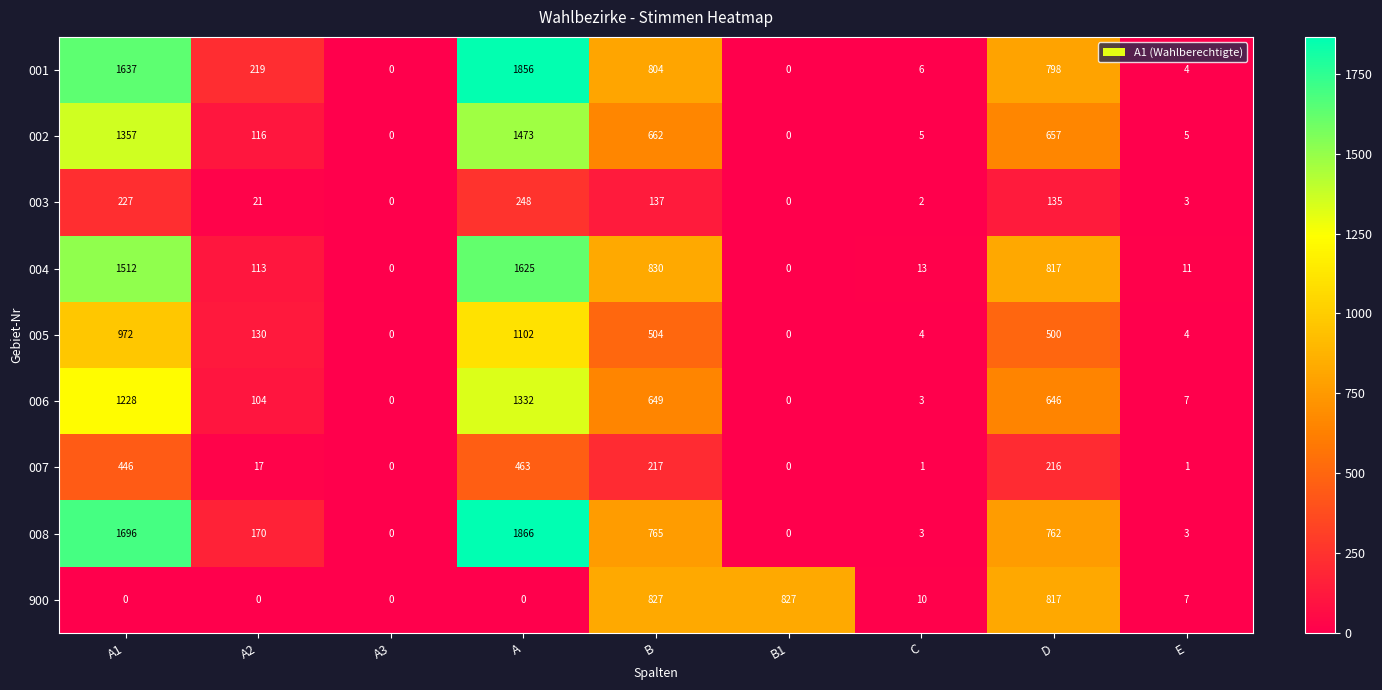

List the series in order of their peak value, highest first.

008, 001, 004, 002, 006, 005, 900, 007, 003